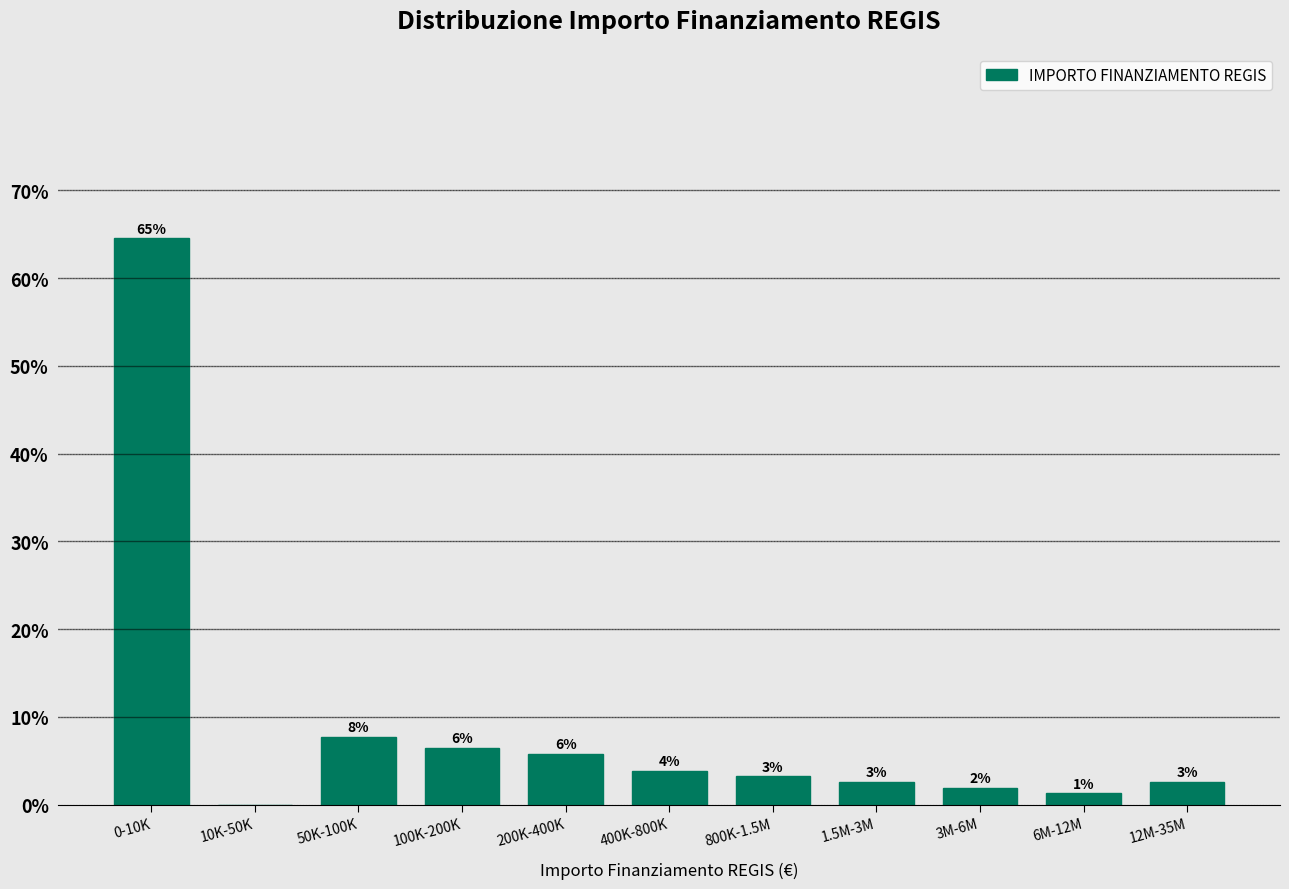

Are the bars horizontal?

No